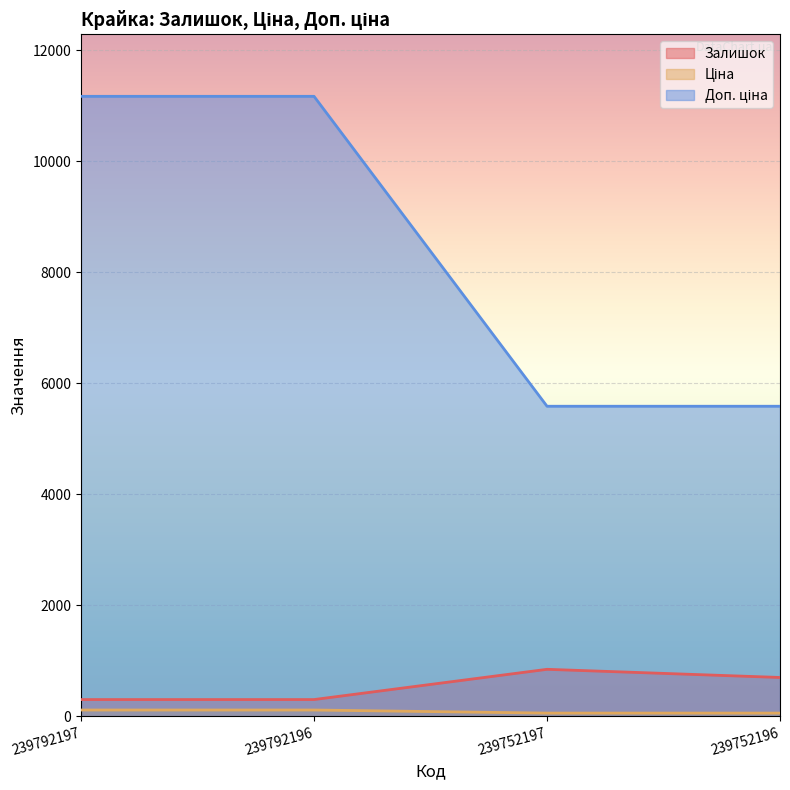

At 239752196, list the series in order from smallest to largest.

Ціна, Залишок, Доп. ціна